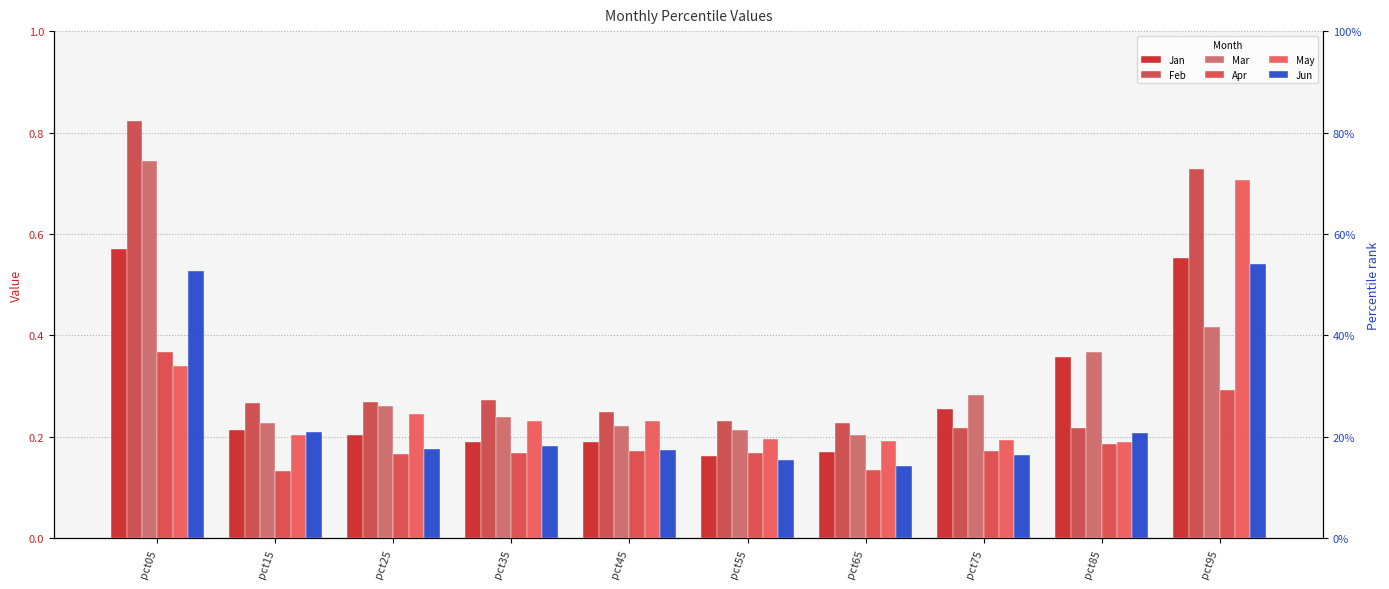

Reading right to left, transcribe all the data shown in this chart.

Jan: pct95=0.6	pct85=0.4	pct75=0.3	pct65=0.2	pct55=0.2	pct45=0.2	pct35=0.2	pct25=0.2	pct15=0.2	pct05=0.6
Feb: pct95=0.7	pct85=0.2	pct75=0.2	pct65=0.2	pct55=0.2	pct45=0.2	pct35=0.3	pct25=0.3	pct15=0.3	pct05=0.8
Mar: pct95=0.4	pct85=0.4	pct75=0.3	pct65=0.2	pct55=0.2	pct45=0.2	pct35=0.2	pct25=0.3	pct15=0.2	pct05=0.7
Apr: pct95=0.3	pct85=0.2	pct75=0.2	pct65=0.1	pct55=0.2	pct45=0.2	pct35=0.2	pct25=0.2	pct15=0.1	pct05=0.4
May: pct95=0.7	pct85=0.2	pct75=0.2	pct65=0.2	pct55=0.2	pct45=0.2	pct35=0.2	pct25=0.2	pct15=0.2	pct05=0.3
Jun: pct95=0.5	pct85=0.2	pct75=0.2	pct65=0.1	pct55=0.2	pct45=0.2	pct35=0.2	pct25=0.2	pct15=0.2	pct05=0.5